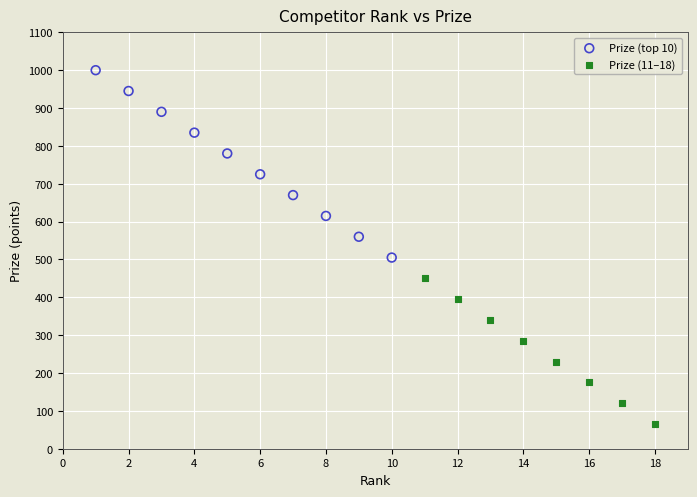

Which series has the largest Y range (max minus min)?

Prize (top 10)